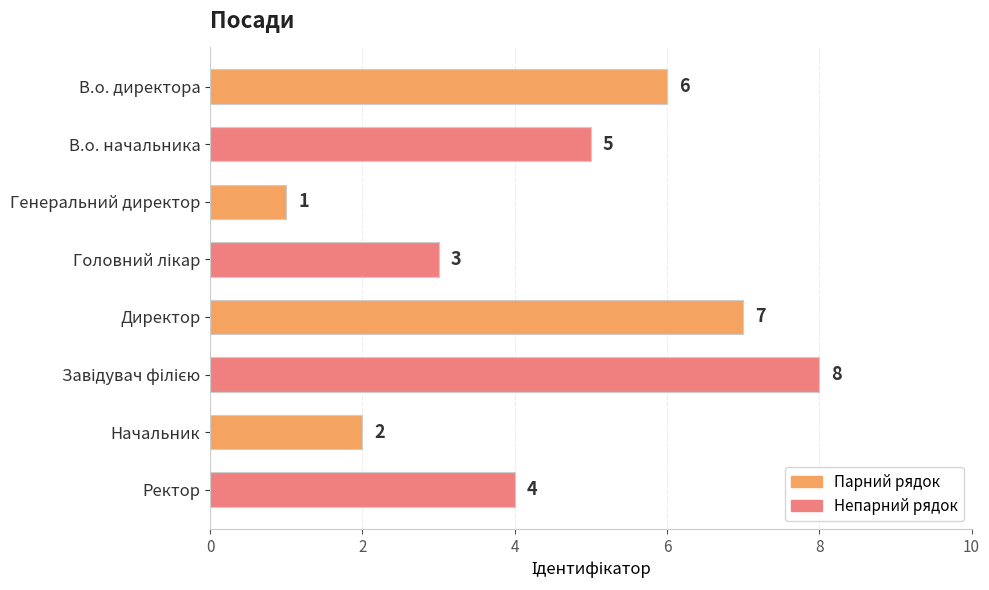

At which label is the value closest to 4?

Ректор